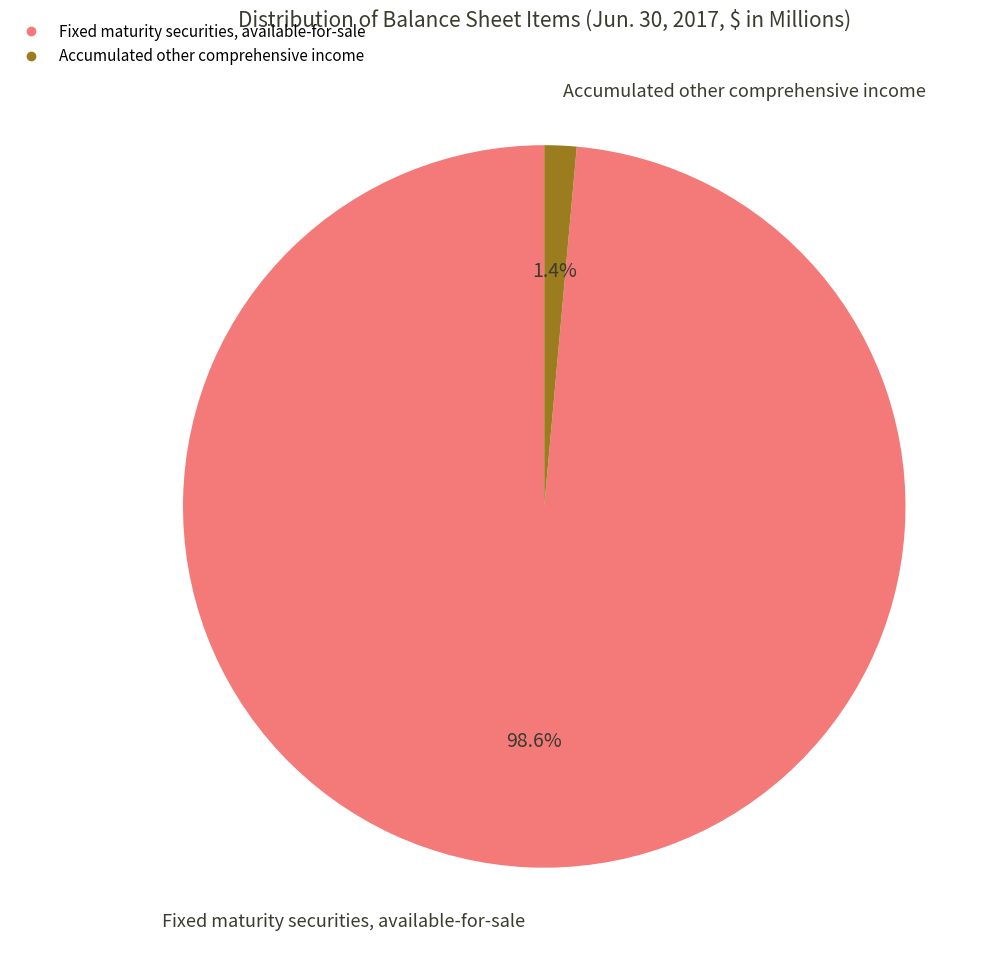

Count the number of slices in the pie.

2